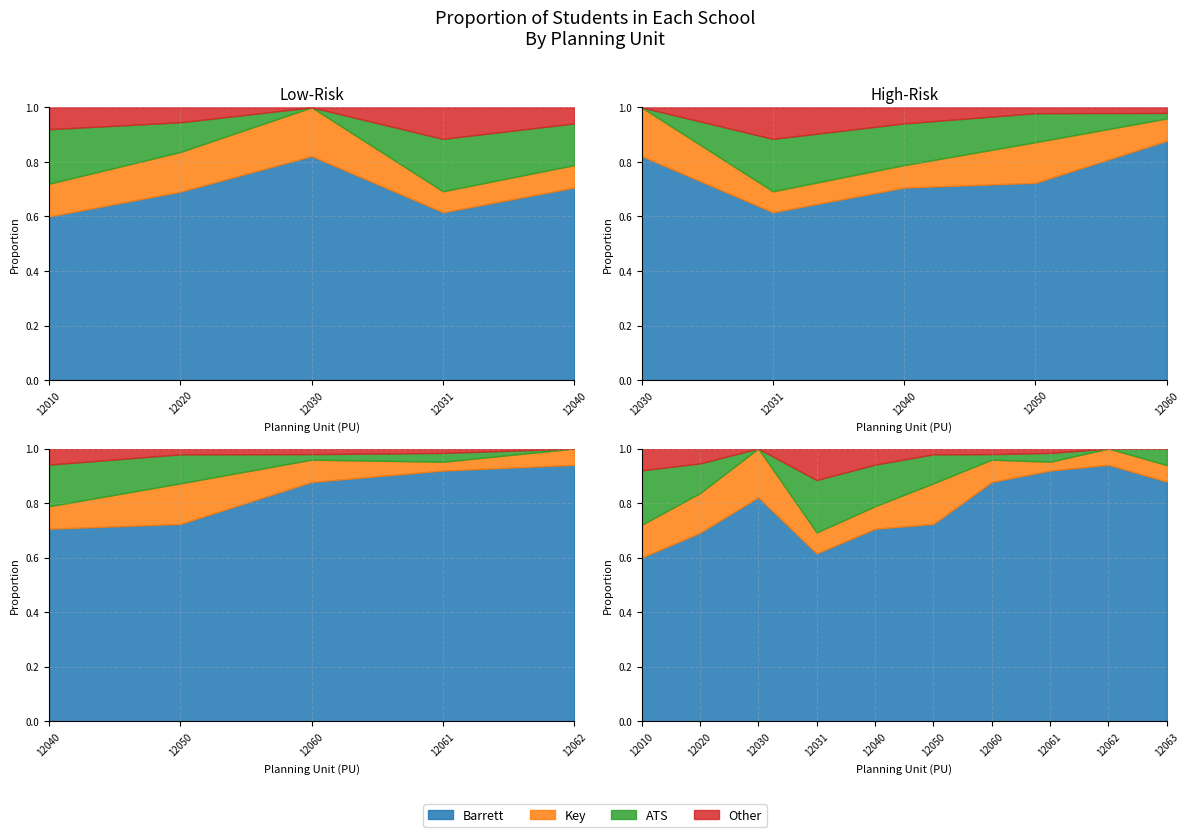

What are all the series names shown in the legend?

Barrett, Key, ATS, Other